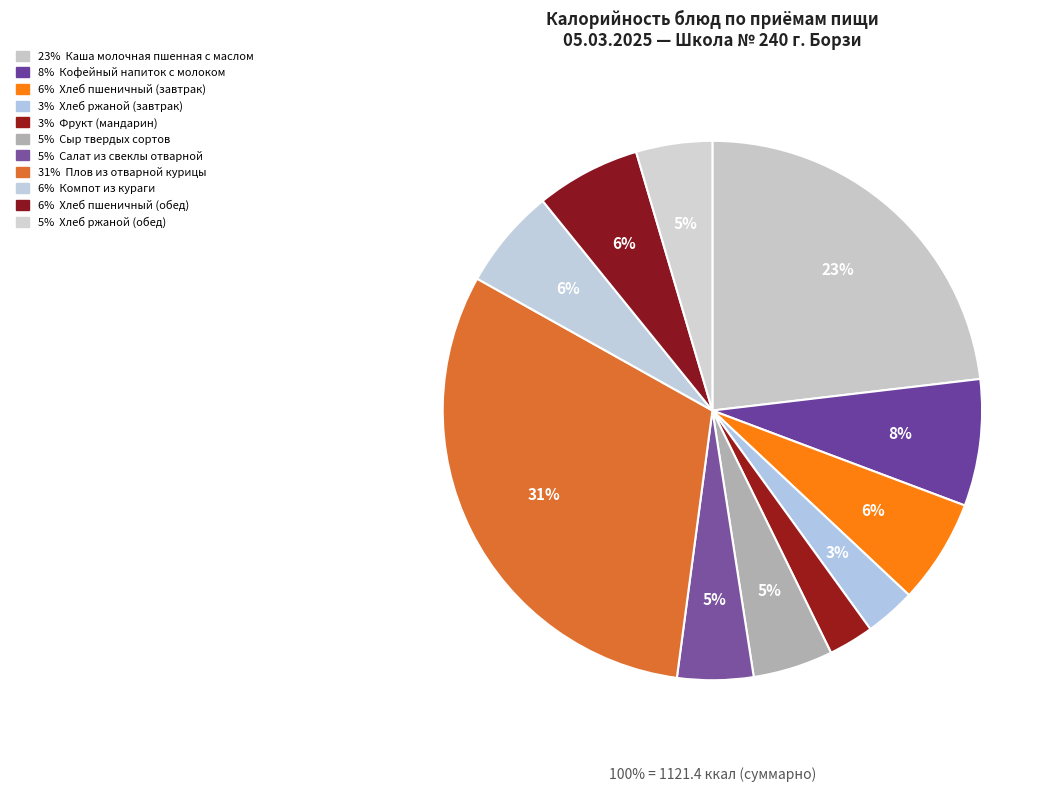

Does Сыр твердых сортов account for over 50% of the chart?

No